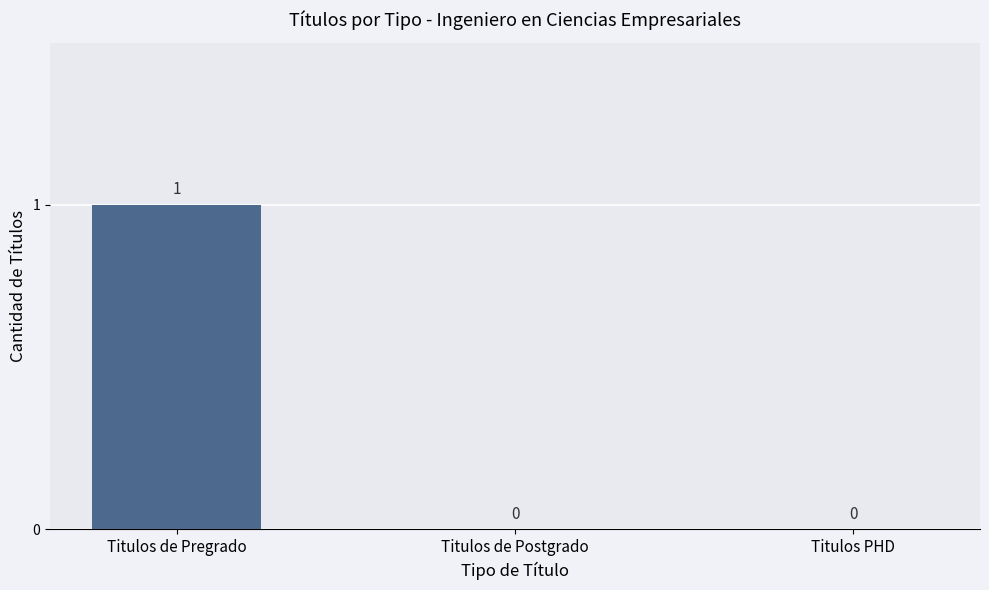

What is the difference between the values at Titulos PHD and Titulos de Pregrado?

1